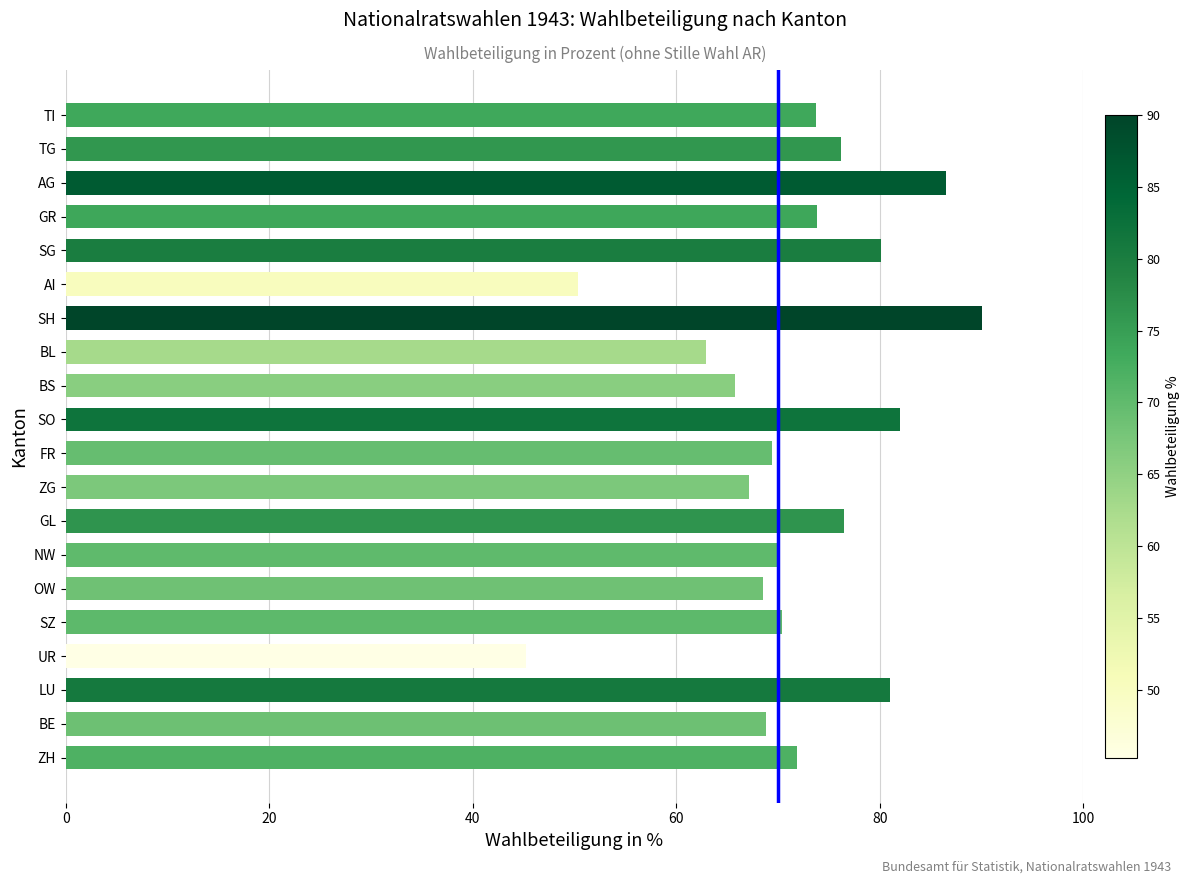

What value does the data have at TI?

73.7